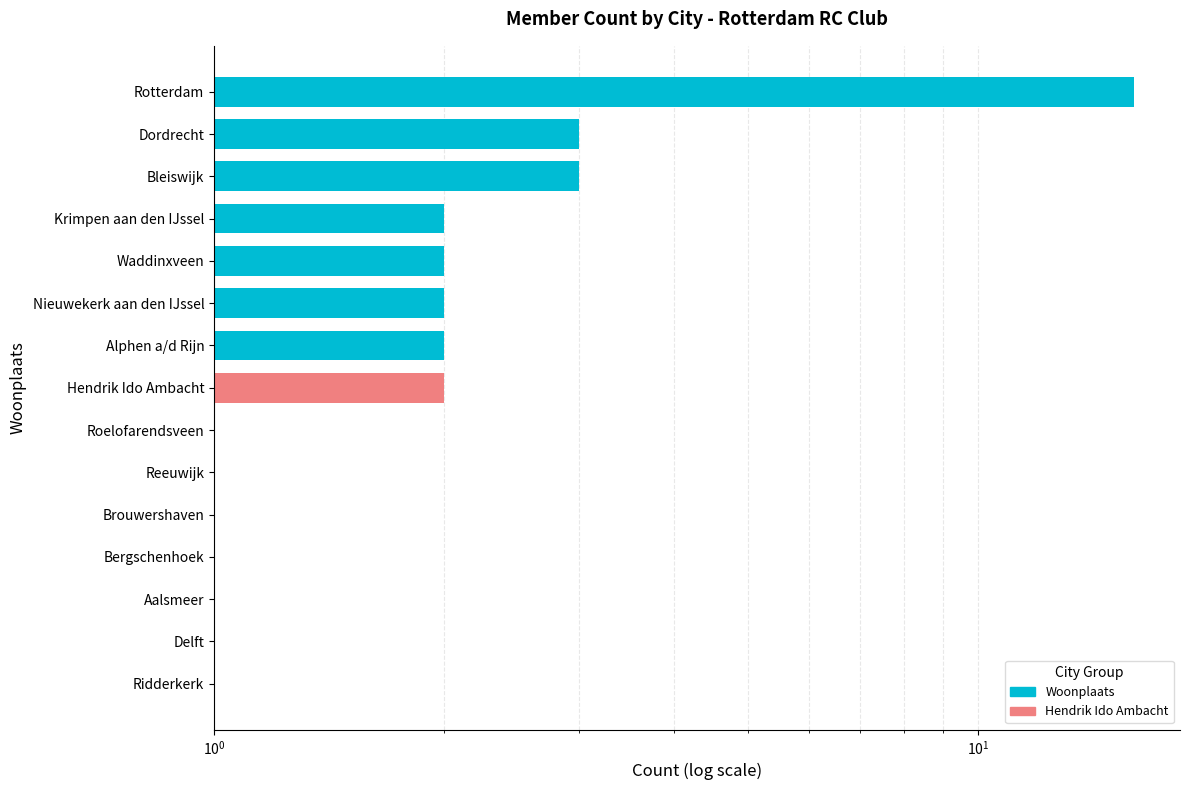

What is the value of the 10th bar from the left?

2